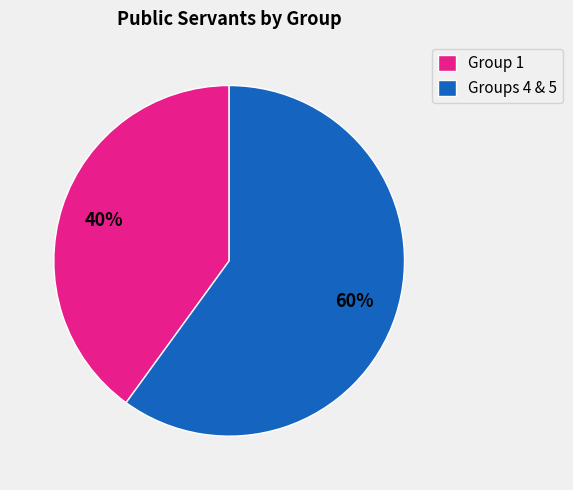

Is the sum of Groups 4 & 5 and Group 1 greater than half?

Yes